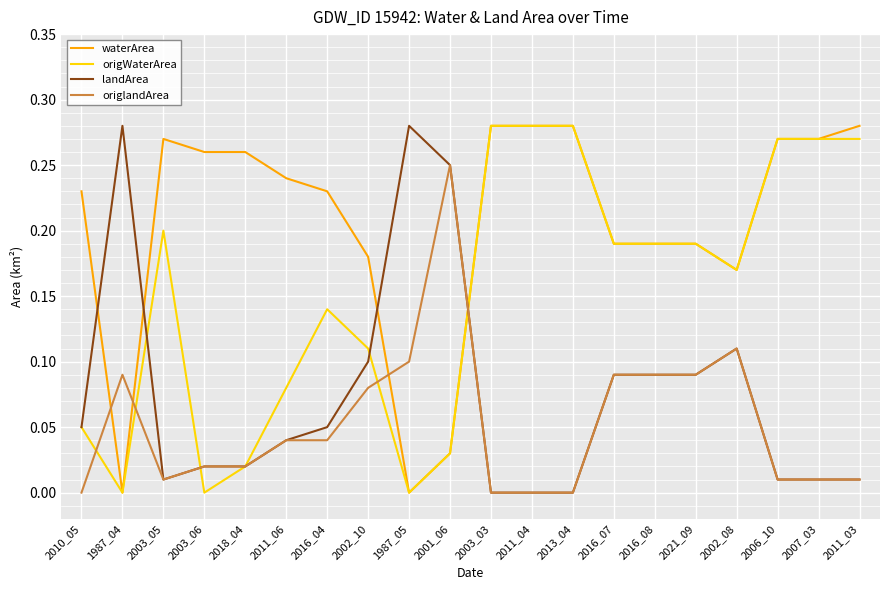

True or false: waterArea and landArea cross at least once.

True